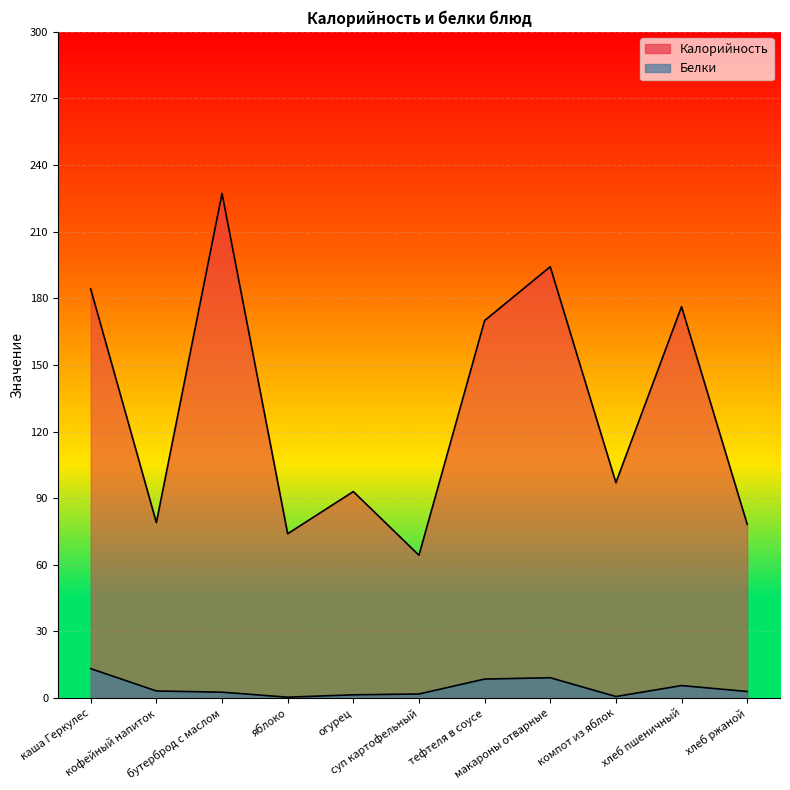

True or false: Белки has a value of 1.1 at компот из яблок.

False